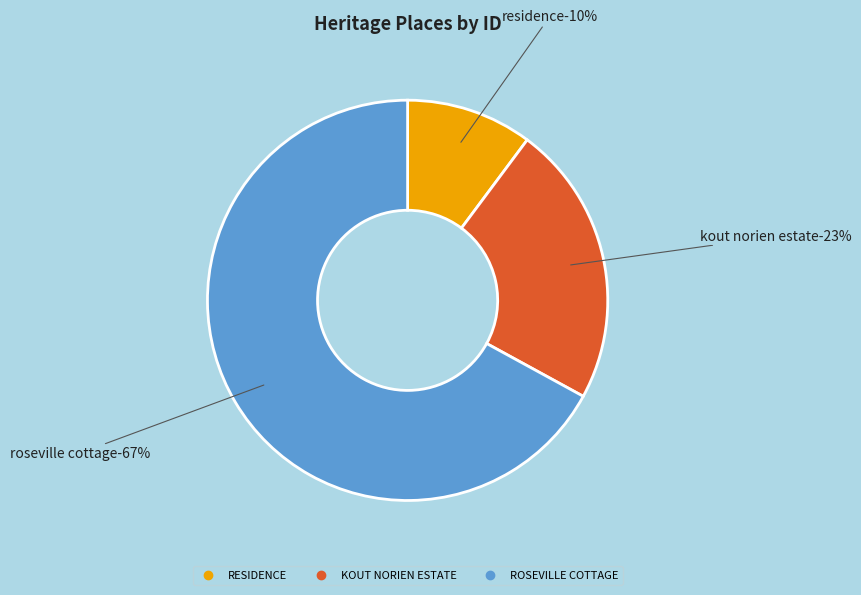

To the nearest percent, what is the average slice percentage?

33%